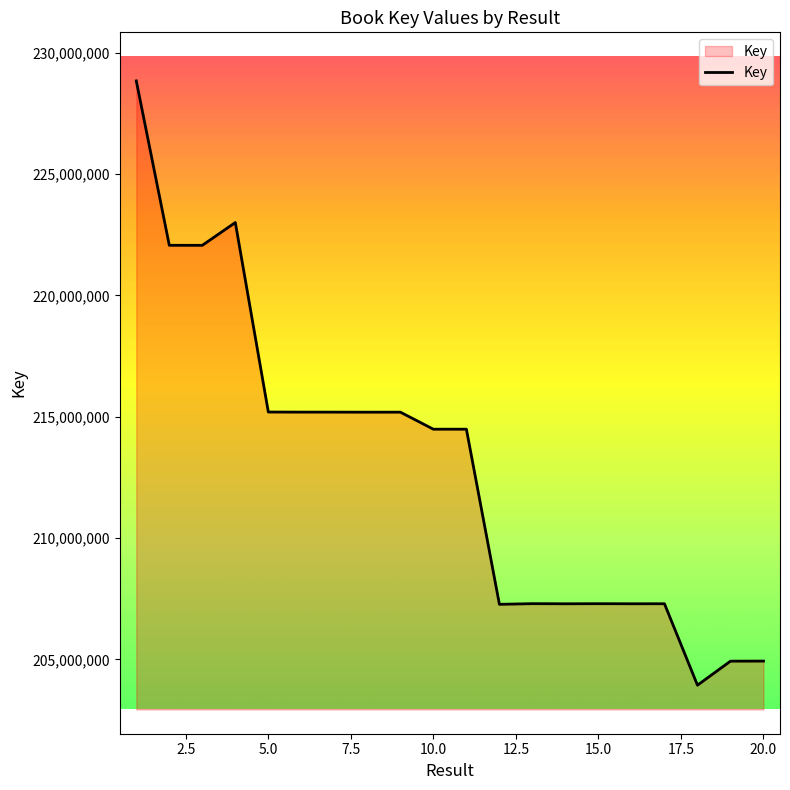

What is the smallest value displayed?

203937767